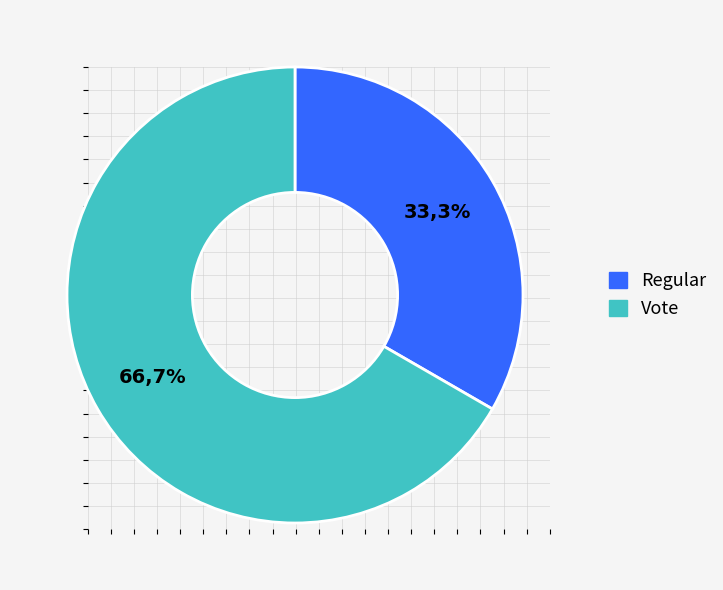

What percentage do Regular and Vote together represent?

100.0%